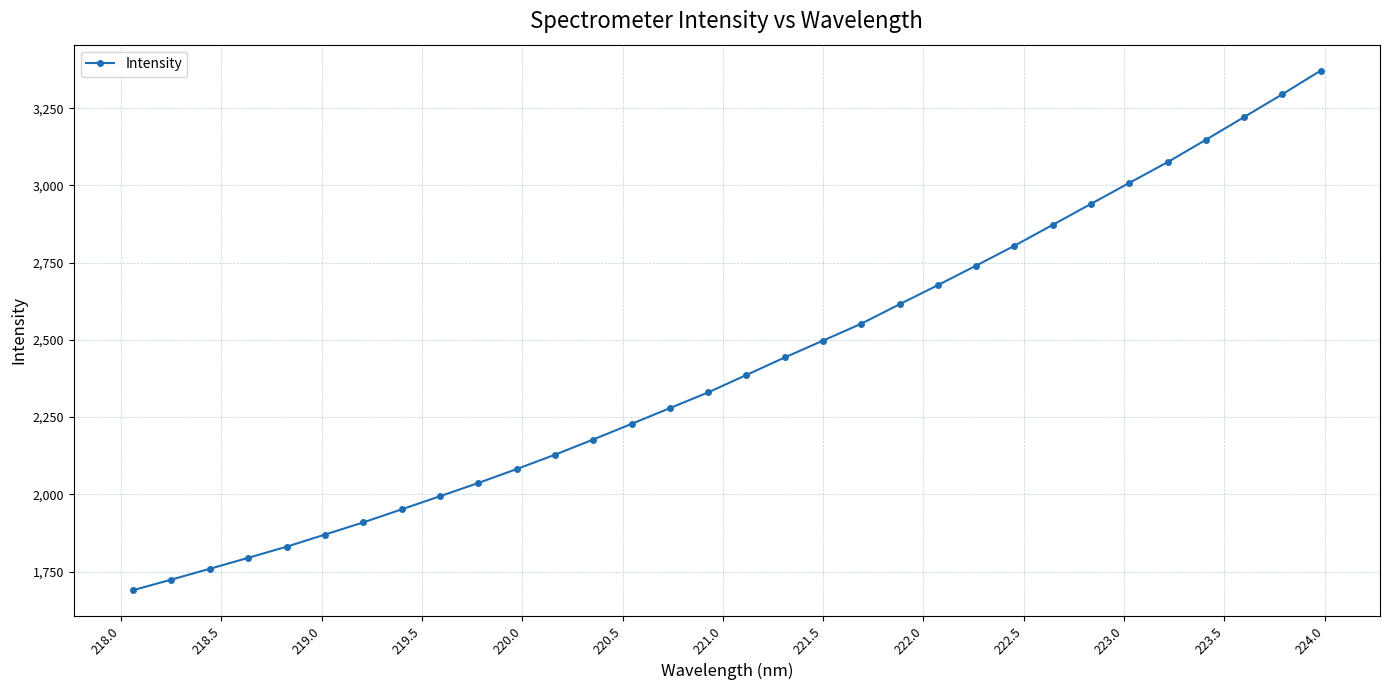

What is the smallest value displayed?

1689.8